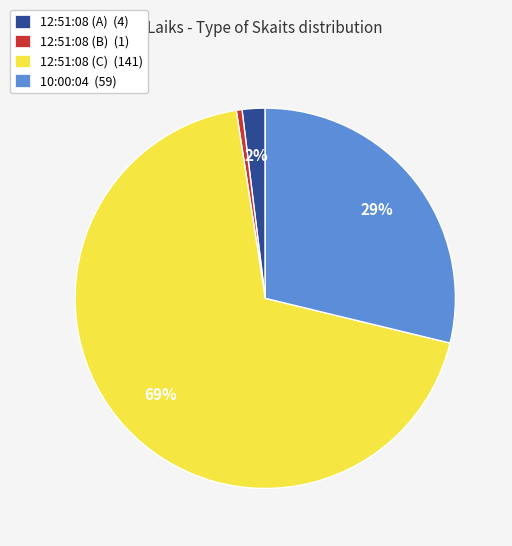

What is the largest slice in the pie chart?

12:51:08 (C) (141)